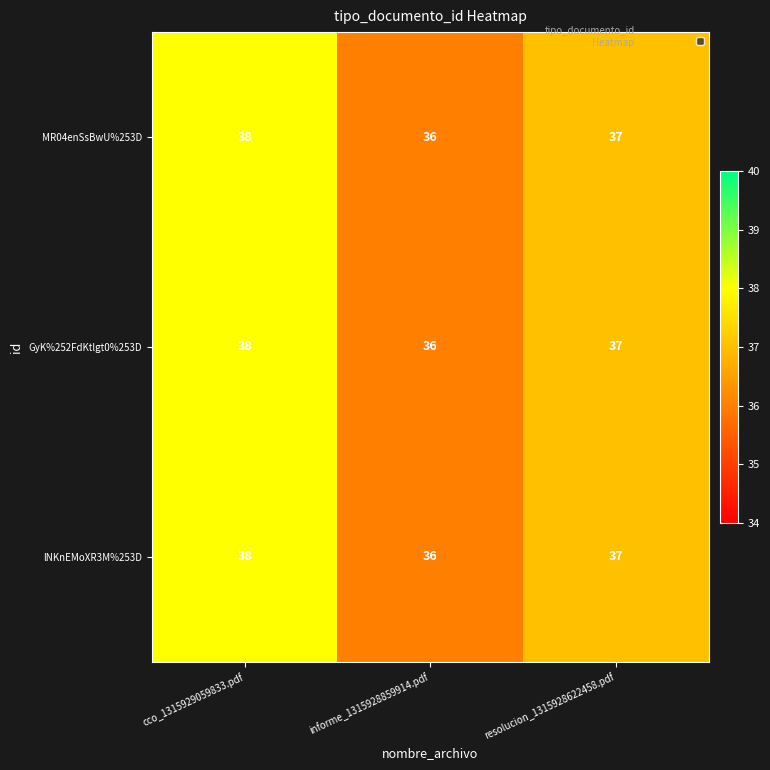

The MR04enSsBwU%253D series shows 24 at informe_1315928859914.pdf. True or false?

False